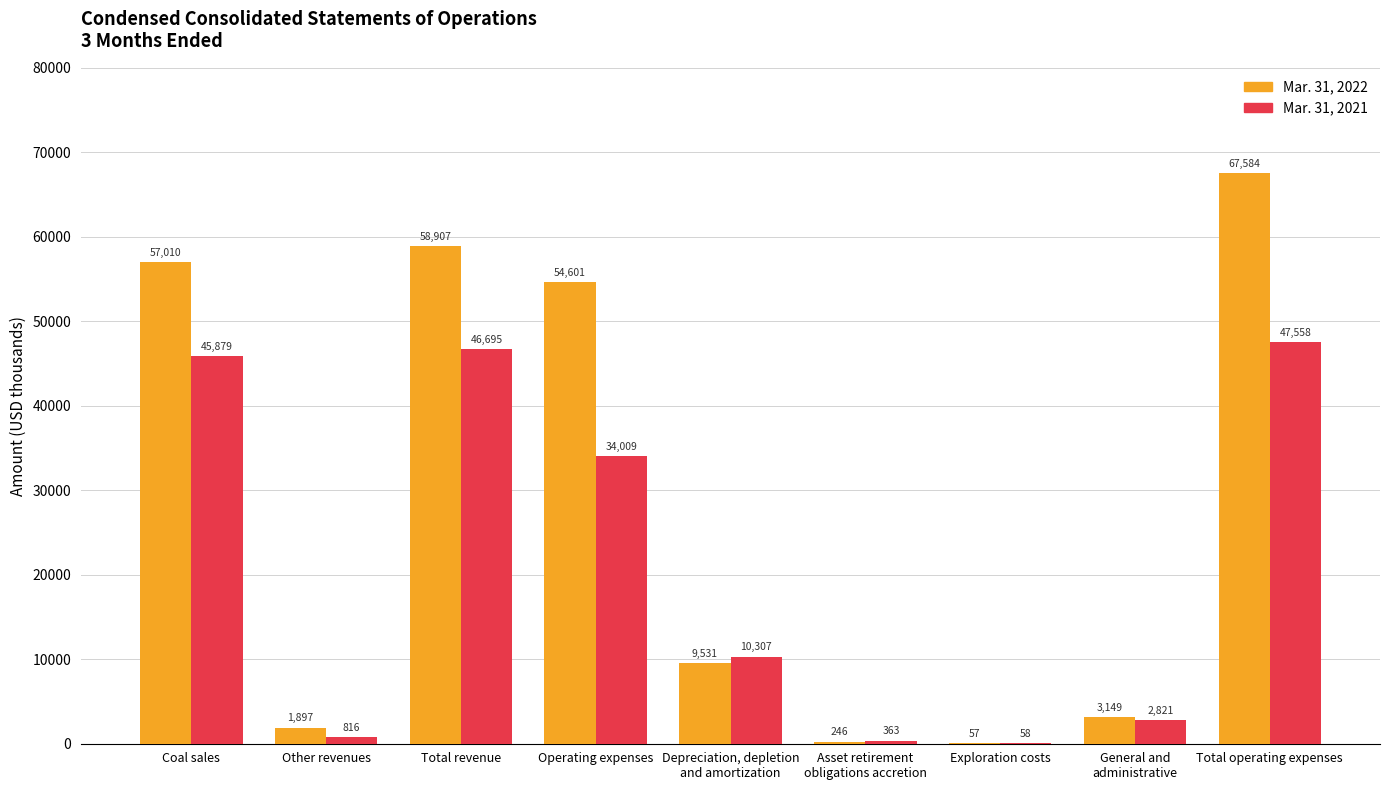

Is the value of Mar. 31, 2021 at Other revenues greater than the value of Mar. 31, 2022 at Coal sales?

No